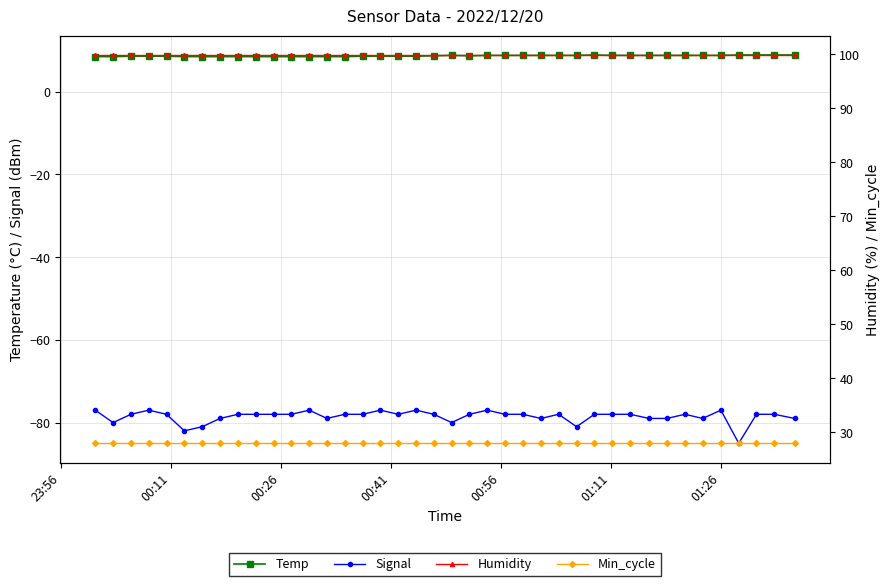

Which series has the largest total across all categories?

Humidity